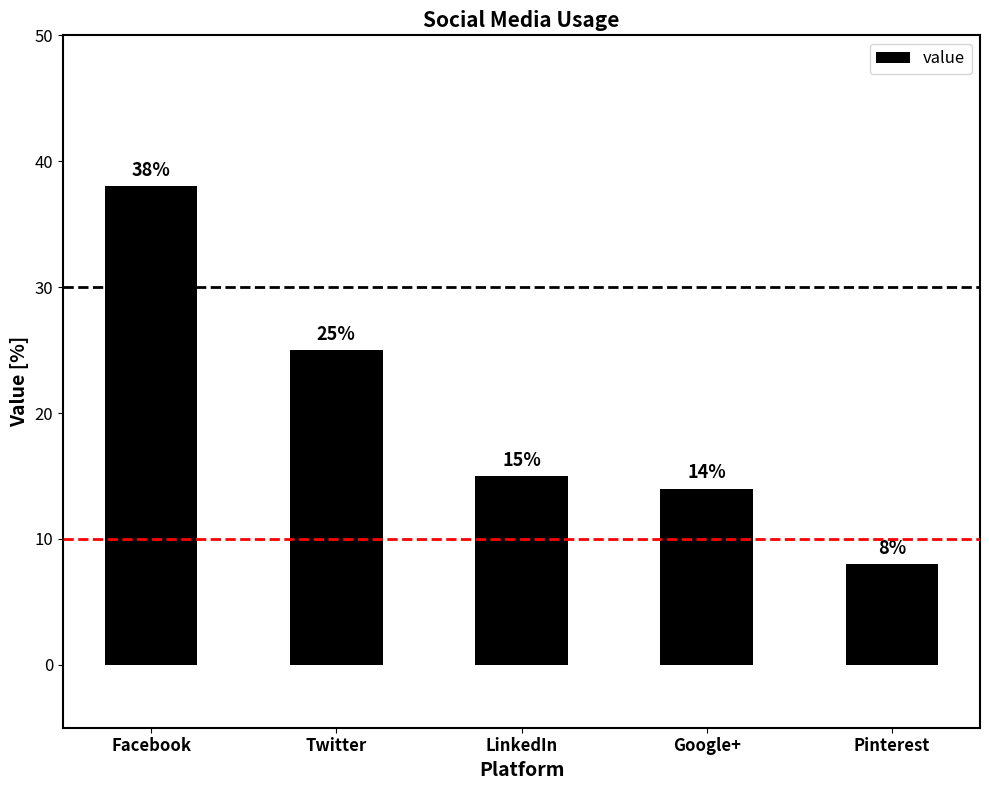

What is the value of the 4th bar from the left?

14